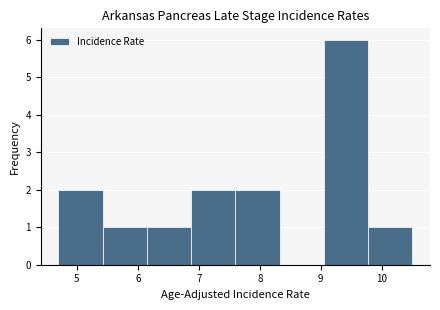

Reading left to right, transcribe this chart: for each bar, give the range it covers on the x-axis and its height. Neither the bar edges nor the heights are printed on the chart, so give them approximately, as read against the axes.

4.7 to 5.4: 2
5.4 to 6.2: 1
6.2 to 6.9: 1
6.9 to 7.6: 2
7.6 to 8.3: 2
8.3 to 9.1: 0
9.1 to 9.8: 6
9.8 to 10.5: 1